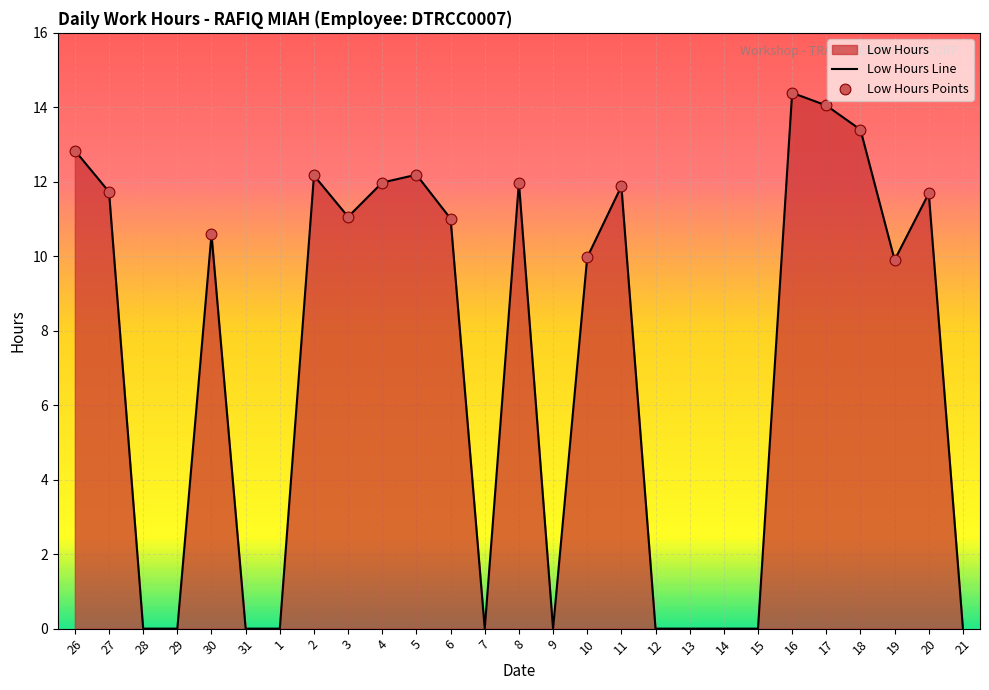

Between 17 and 26, which is larger?

17